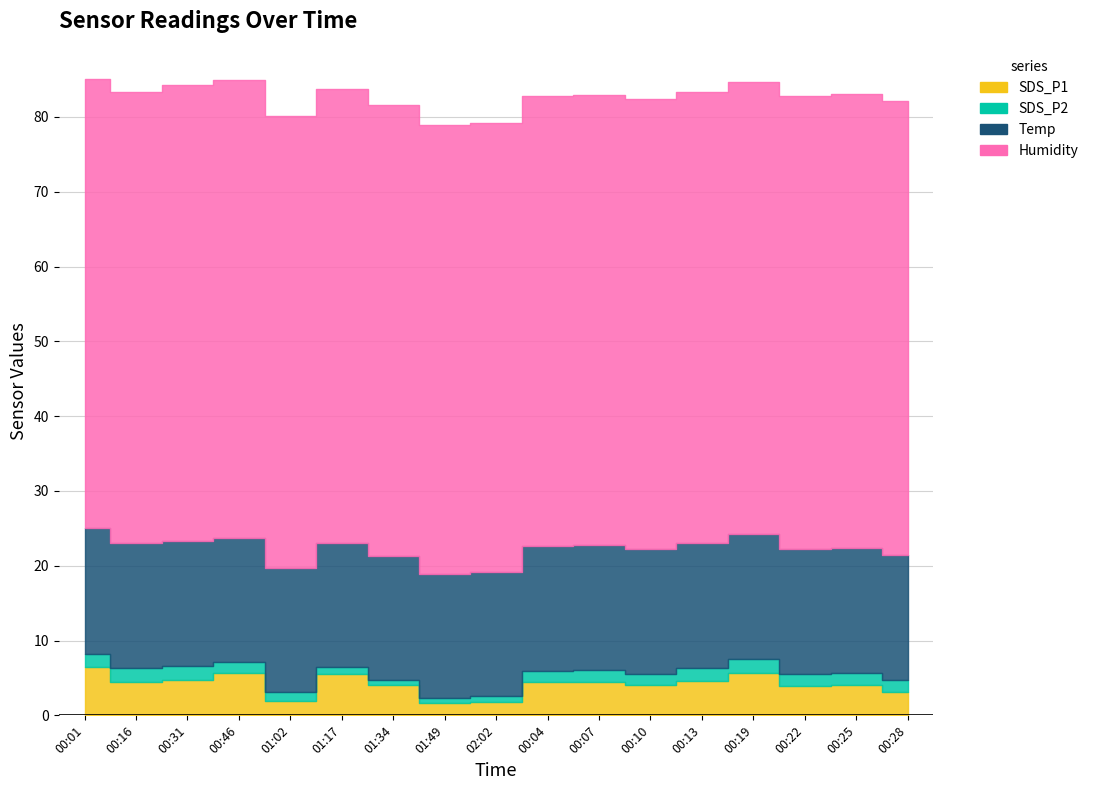

Which series changed the most between 00:19 and 00:28?

SDS_P1